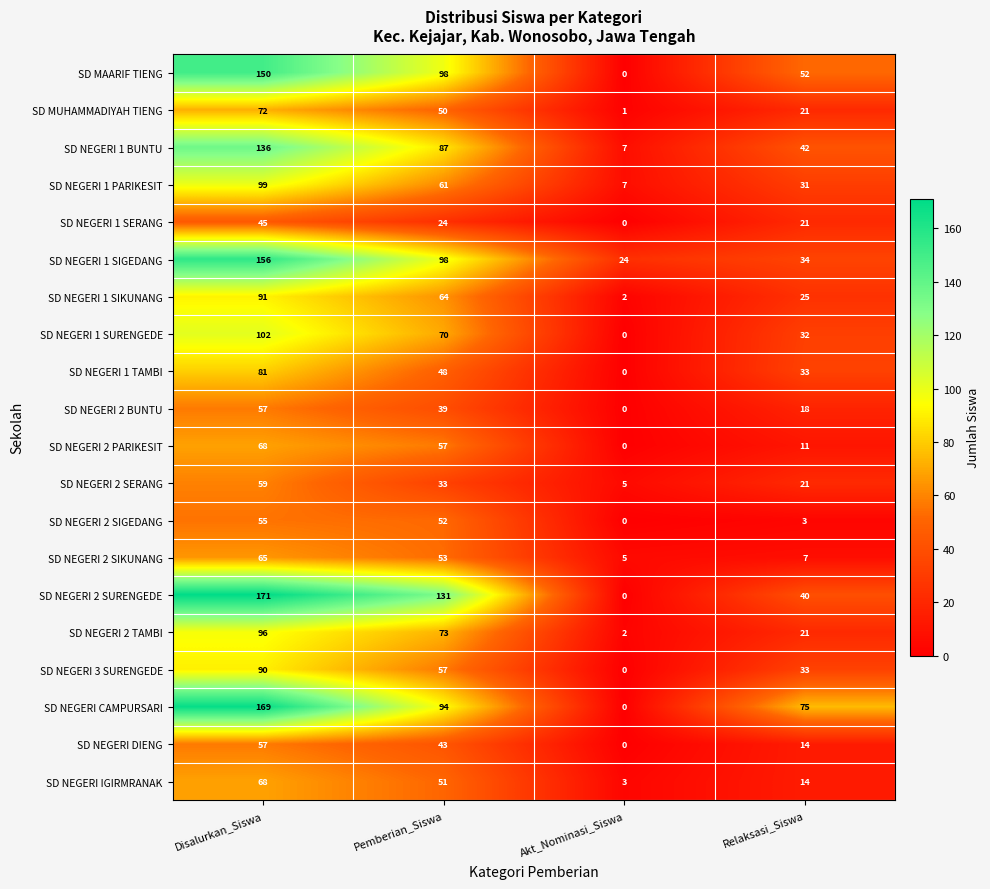

What is the average value of the SD NEGERI 1 BUNTU series?

68